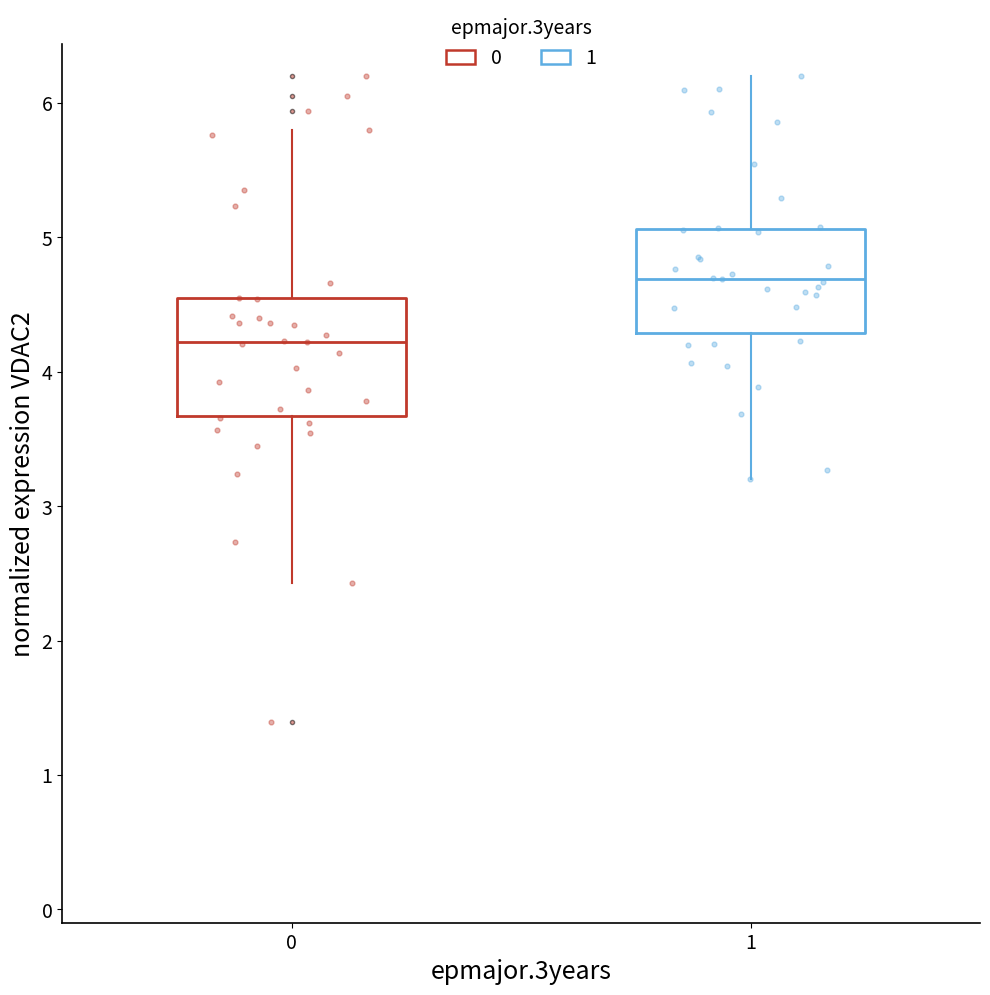

Reading left to right, read every box against the y-axis: the position of its median line, the range the box covers, and the ends of its whiskers. The values are not printed on the chart, so give them approximately, as read against the axis.

0: median 4.2, box 3.7 to 4.5, whiskers 2.4 to 5.8
1: median 4.7, box 4.3 to 5.1, whiskers 3.2 to 6.2